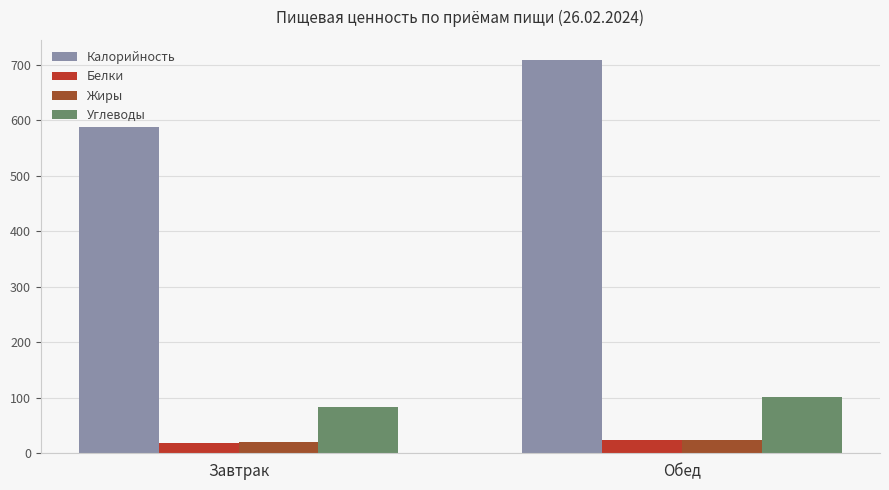

What are all the series names shown in the legend?

Калорийность, Белки, Жиры, Углеводы